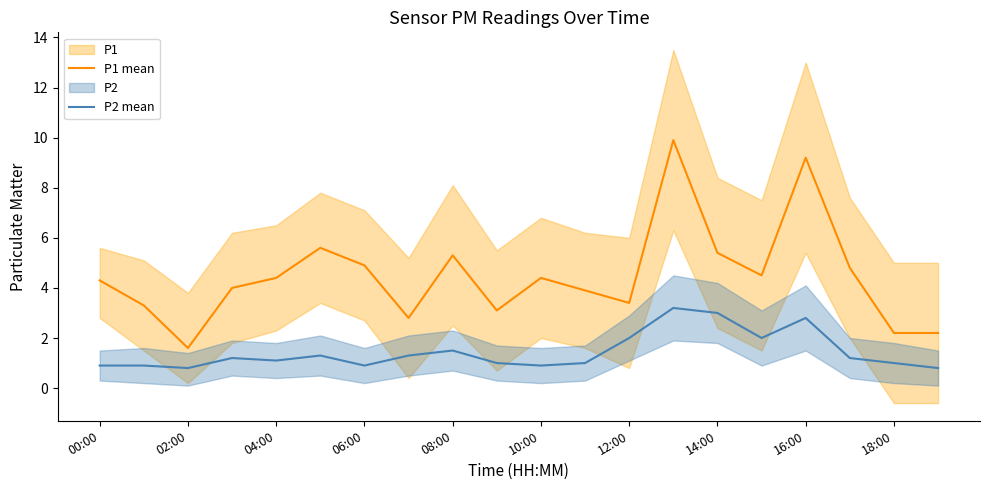

At how many categories does at least one series exceed 8?

2